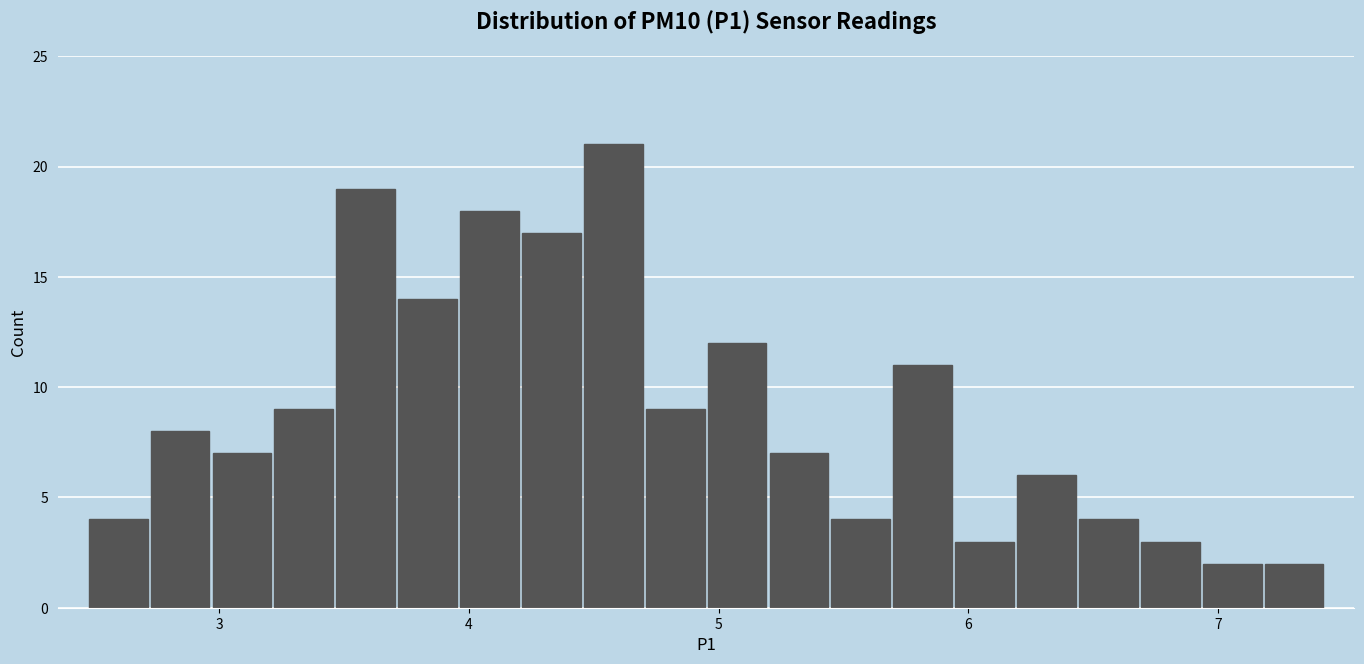

Read against the x-axis, roughly where is the centre of the tallest bar?

4.6